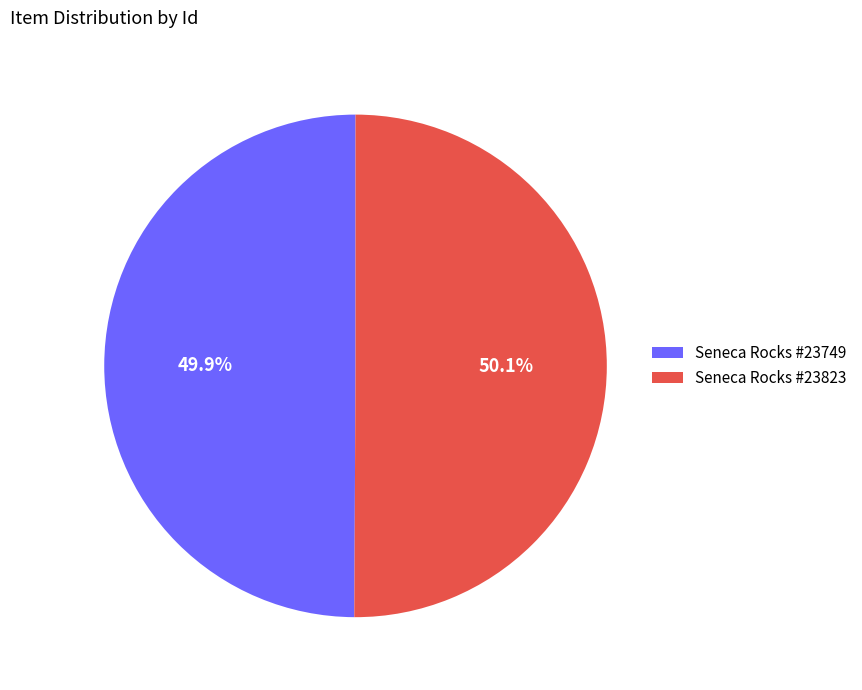

What is the total percentage of Seneca Rocks #23823 and Seneca Rocks #23749?

100.0%